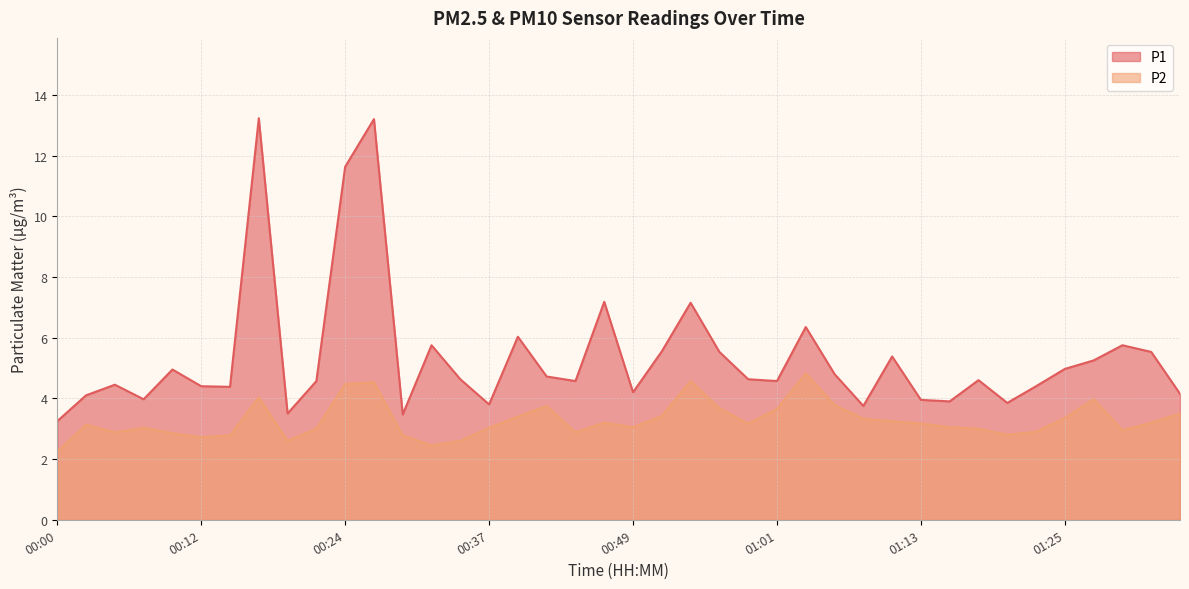

True or false: P1 and P2 intersect in this chart.

False